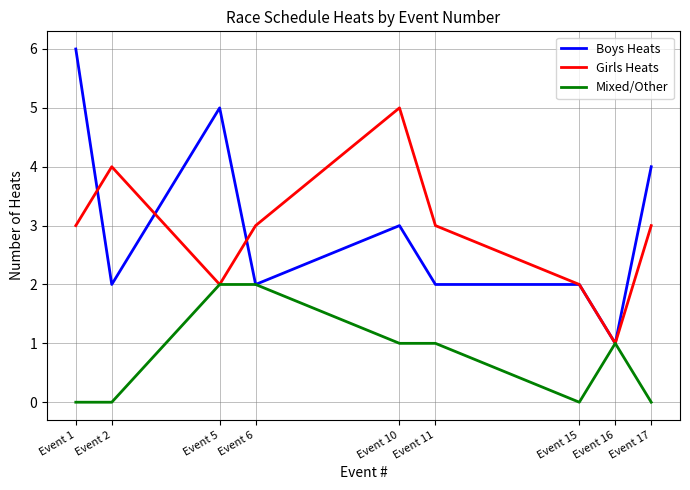

What is the total value across all series at Event 10?

9